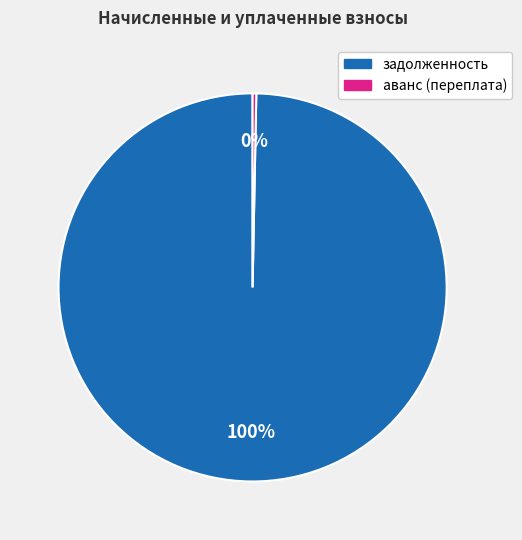

True or false: аванс (переплата) accounts for 13% of the total.

False